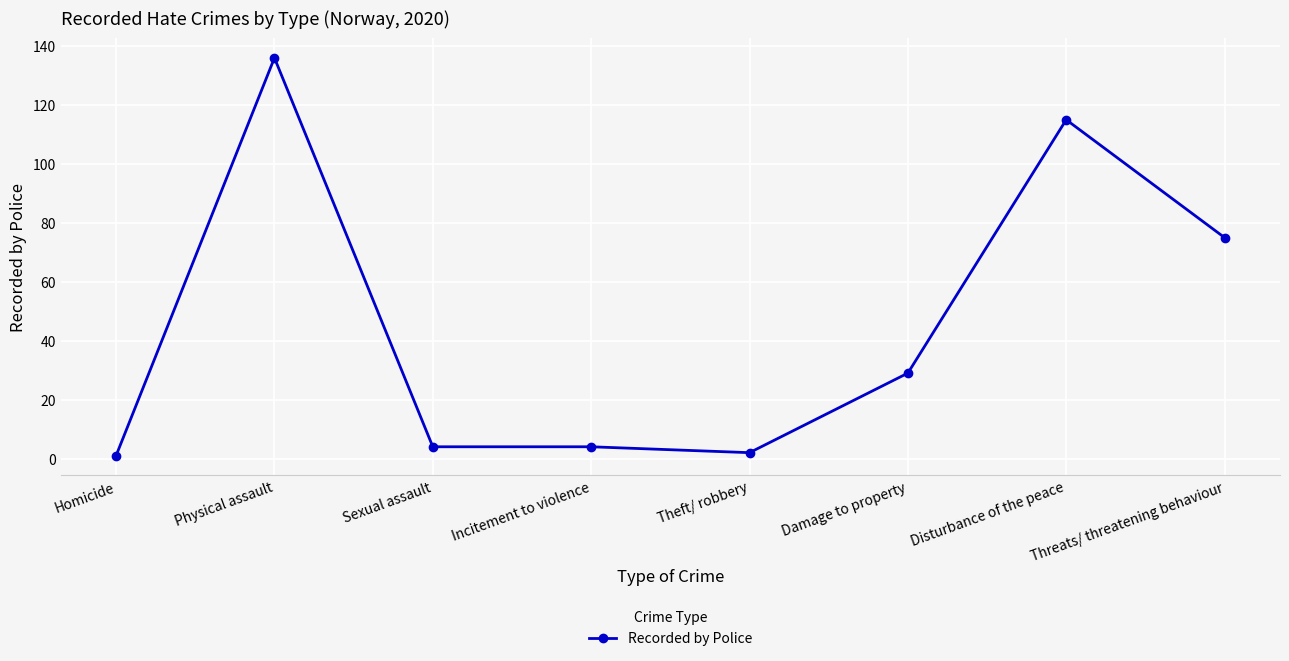

The value at Threats/ threatening behaviour is 124. True or false?

False